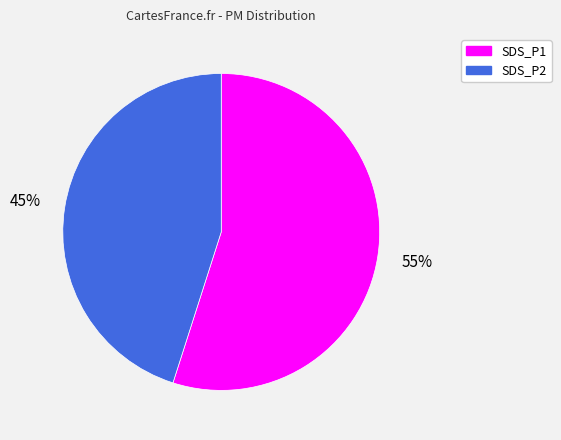

To the nearest percent, what is the combined percentage of SDS_P1 and SDS_P2?

100%